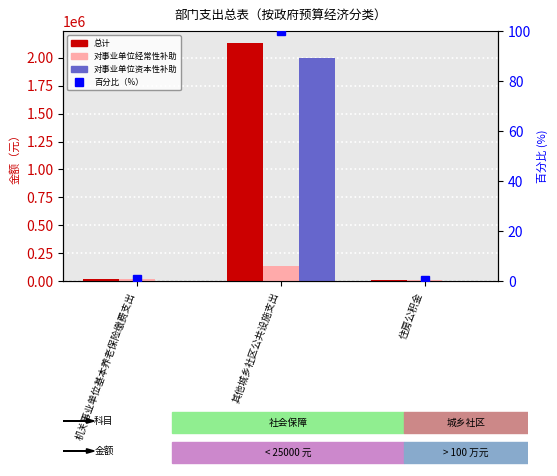

What is the sum of all 百分比（%） values?

101.4